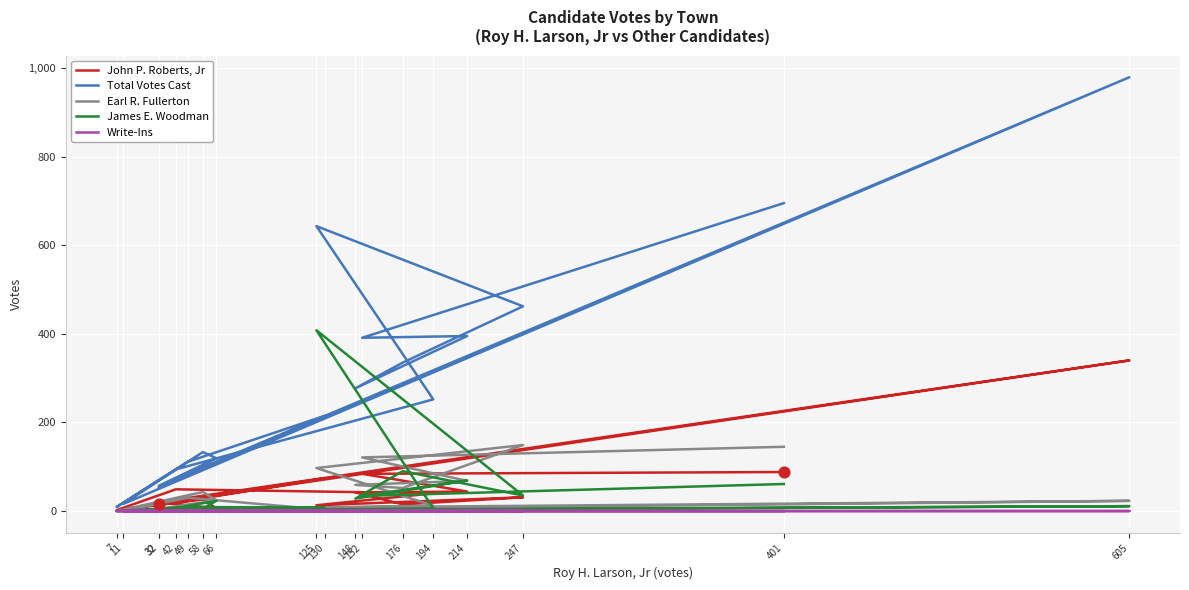

What are all the series names shown in the legend?

John P. Roberts, Jr, Total Votes Cast, Earl R. Fullerton, James E. Woodman, Write-Ins